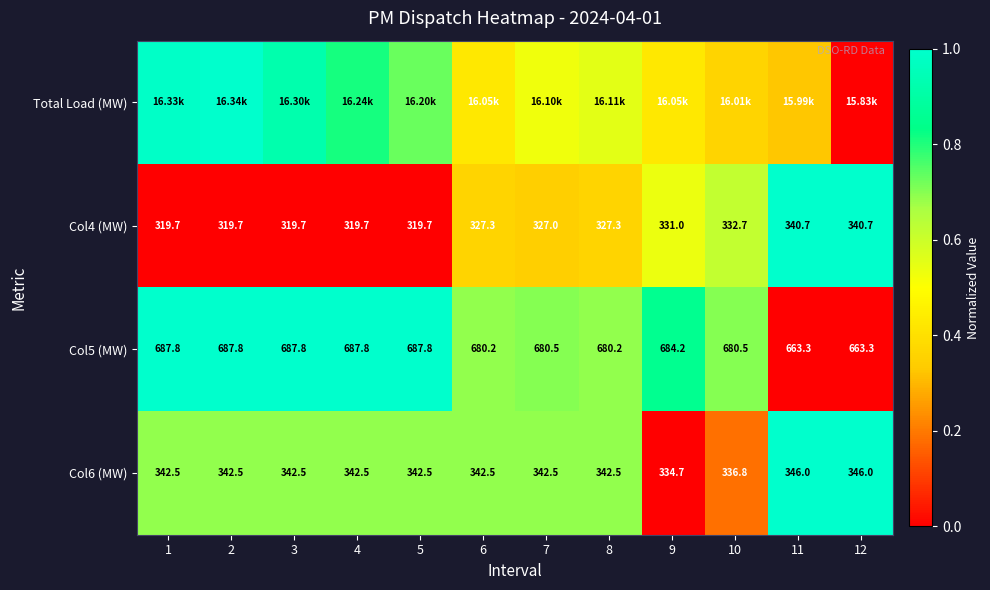

How many values in the Col6 (MW) series are below 342?

2